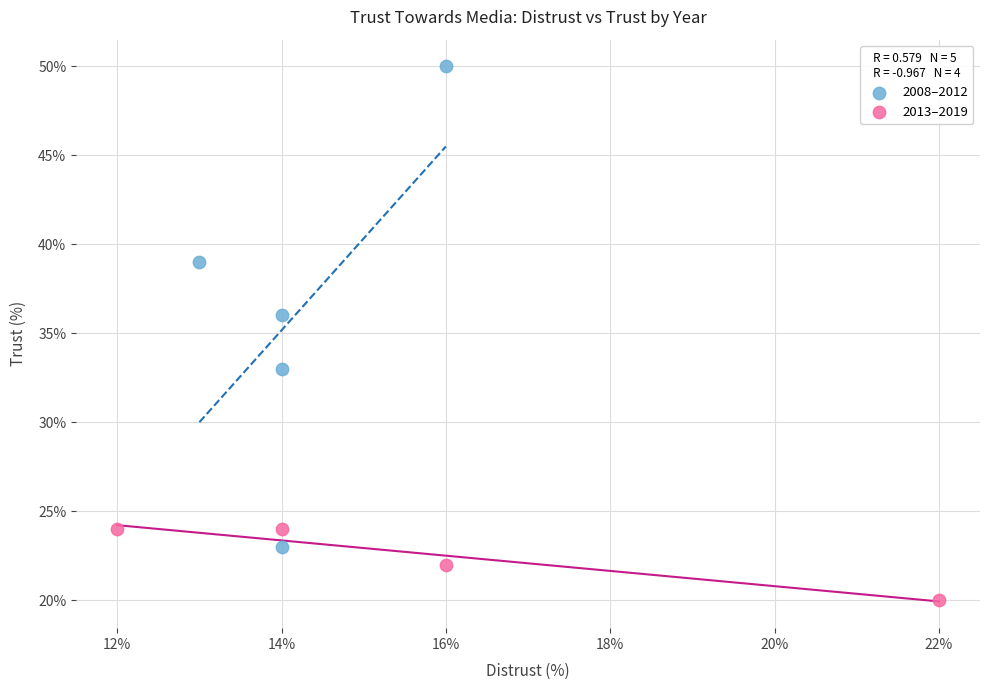

Which series contains the lowest Y value?

2013–2019